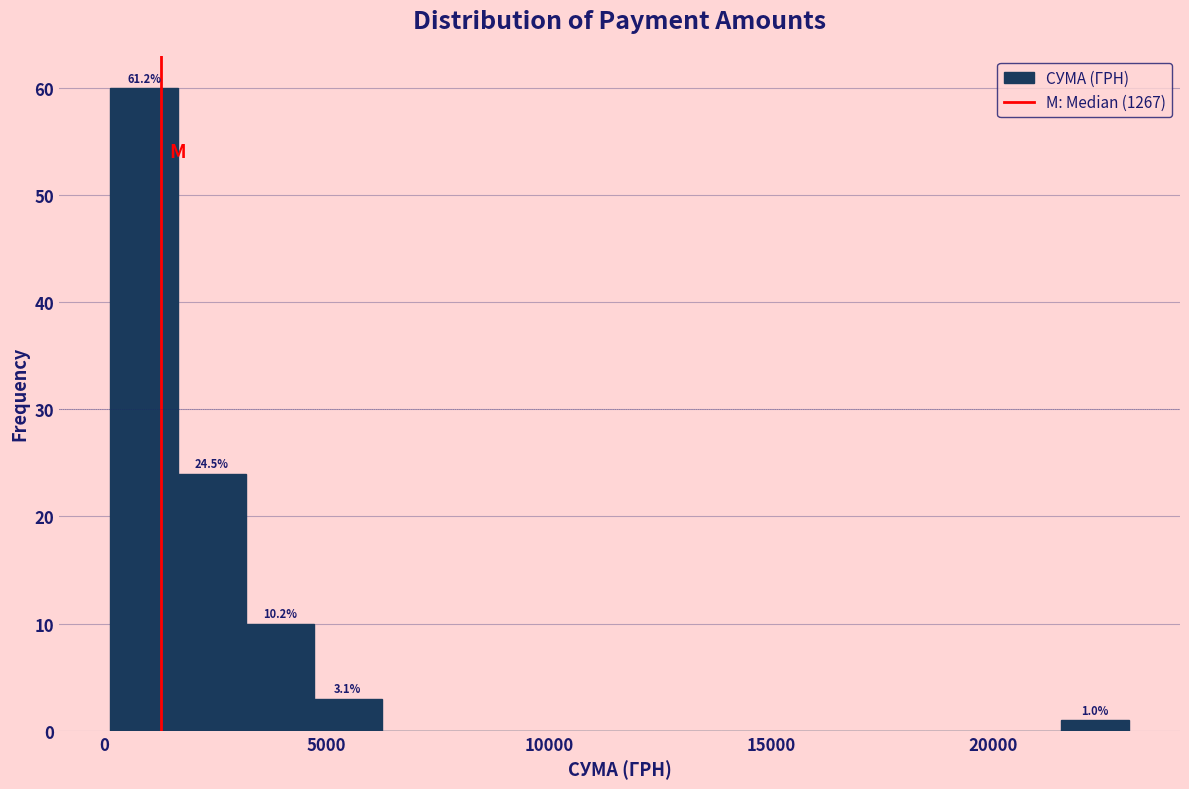

Read against the x-axis, roughly where is the centre of the tallest bar?

1000